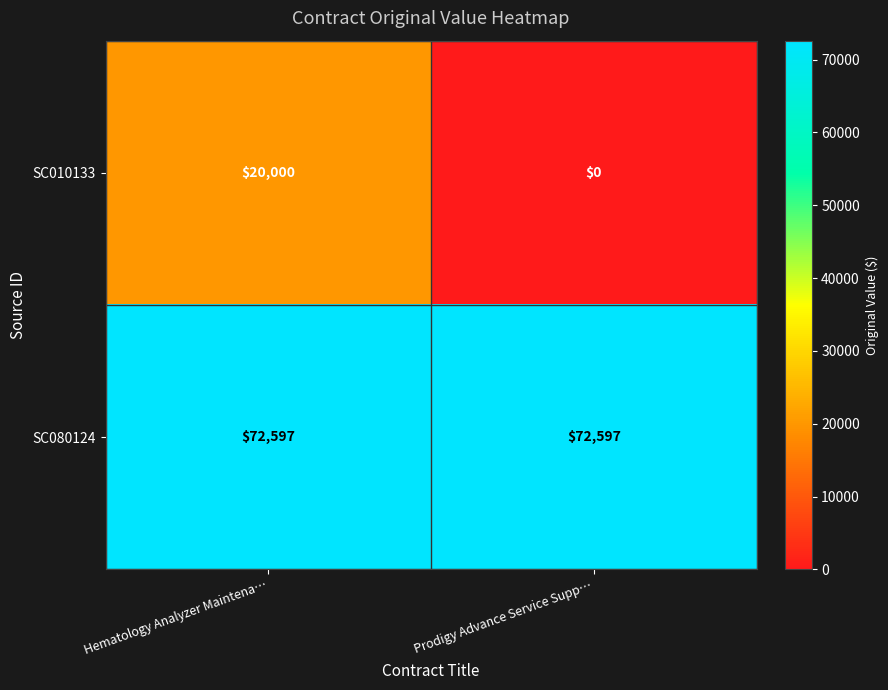

What is the sum of all SC080124 values?

145194